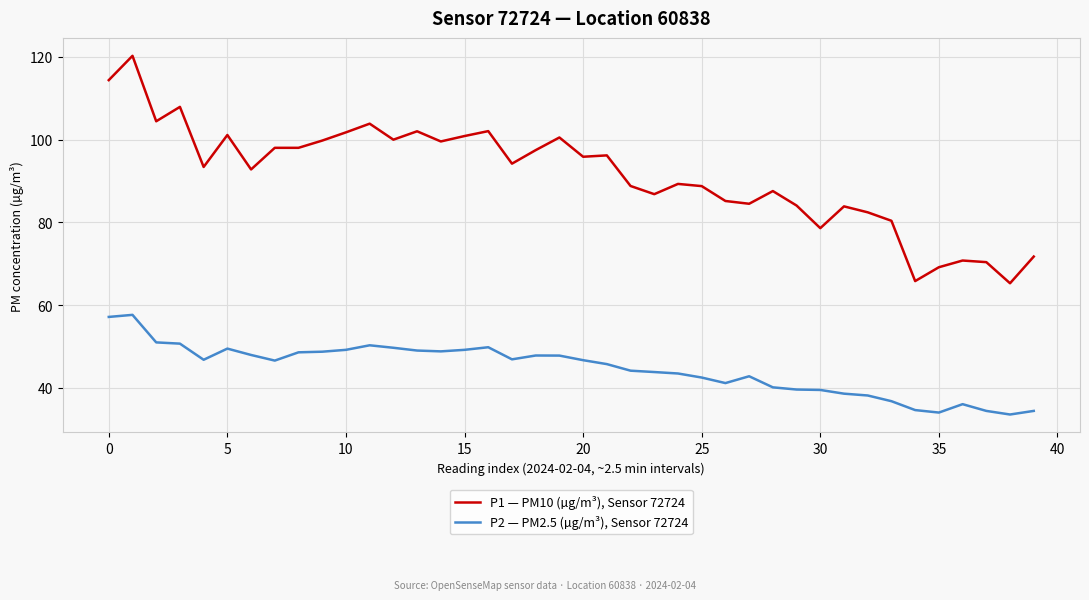

True or false: P2 — PM2.5 (µg/m³), Sensor 72724 and P1 — PM10 (µg/m³), Sensor 72724 intersect in this chart.

False